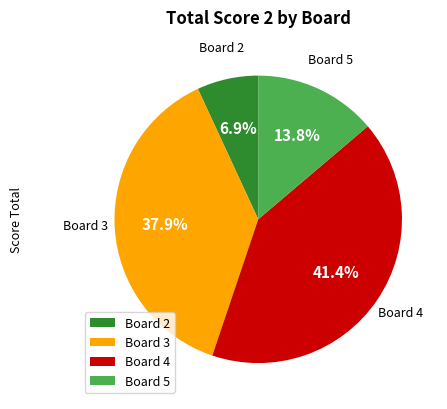

Is there a majority slice in this chart?

No